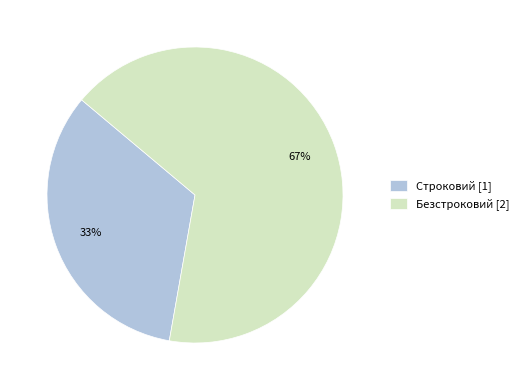

The Строковий slice represents 33% of the pie. True or false?

True